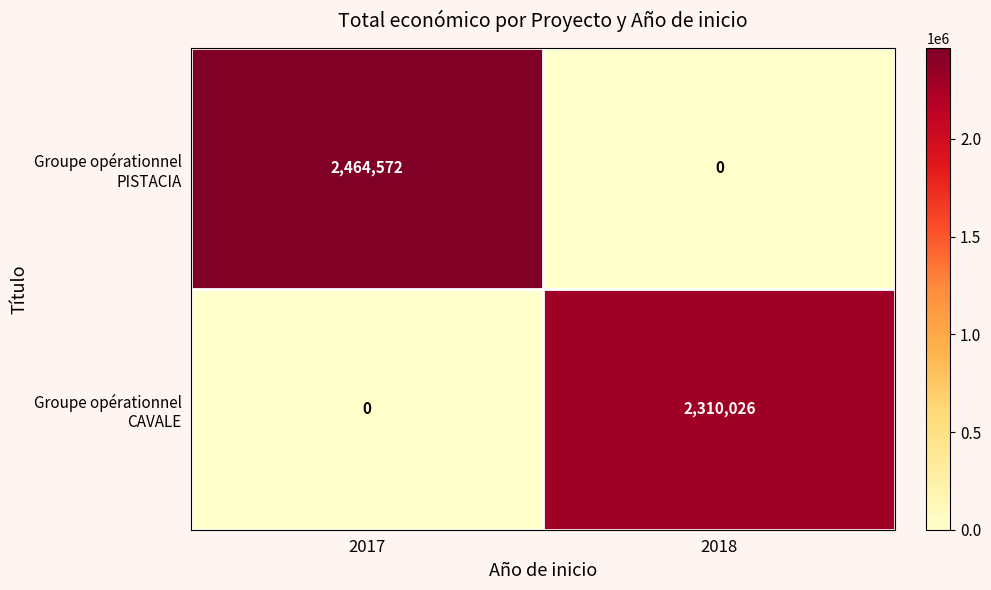

What is the spread (max minus min) of values at 2017?

2464572